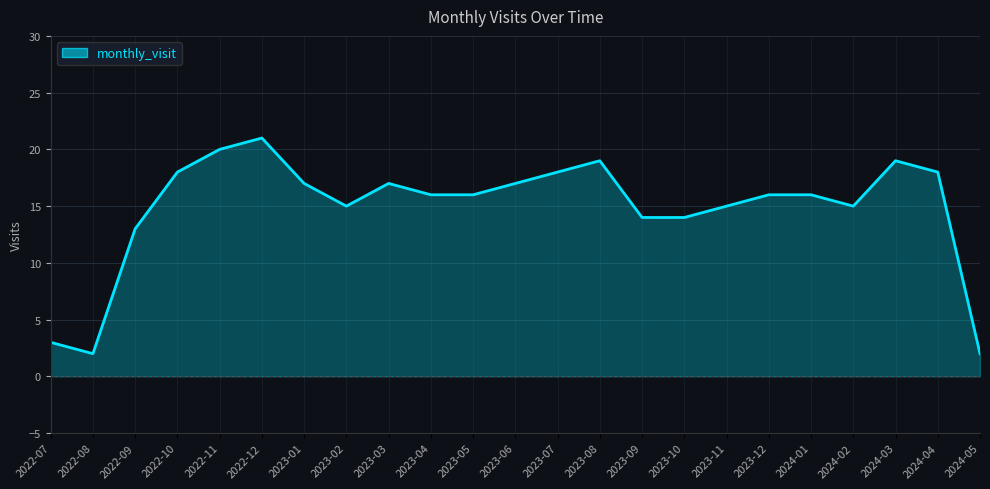

Reading left to right, extract all data points from this chart.

3	2	13	18	20	21	17	15	17	16	16	17	18	19	14	14	15	16	16	15	19	18	2